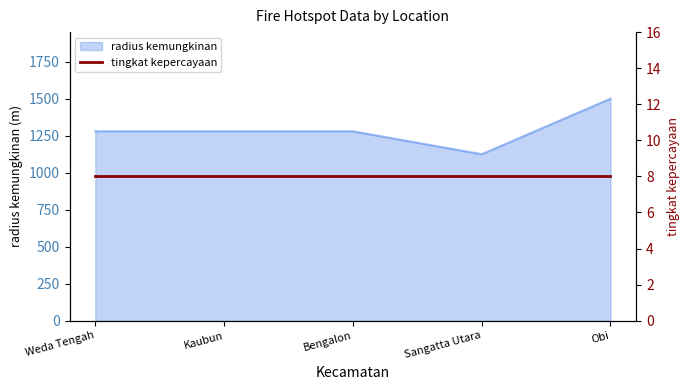

What is the sum of the values at Bengalon and Weda Tengah?

2560